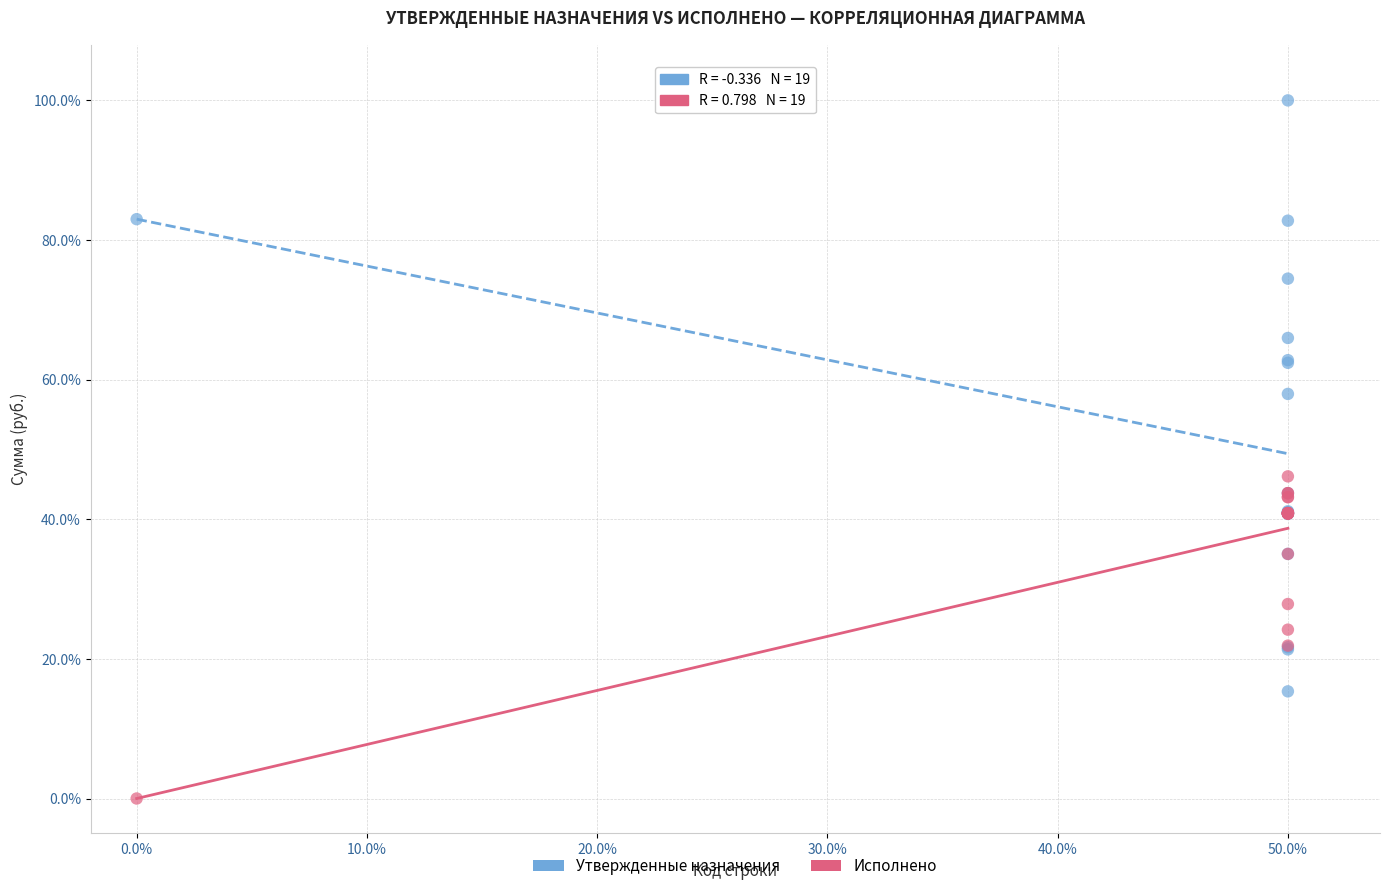

Which series contains the lowest Y value?

Исполнено